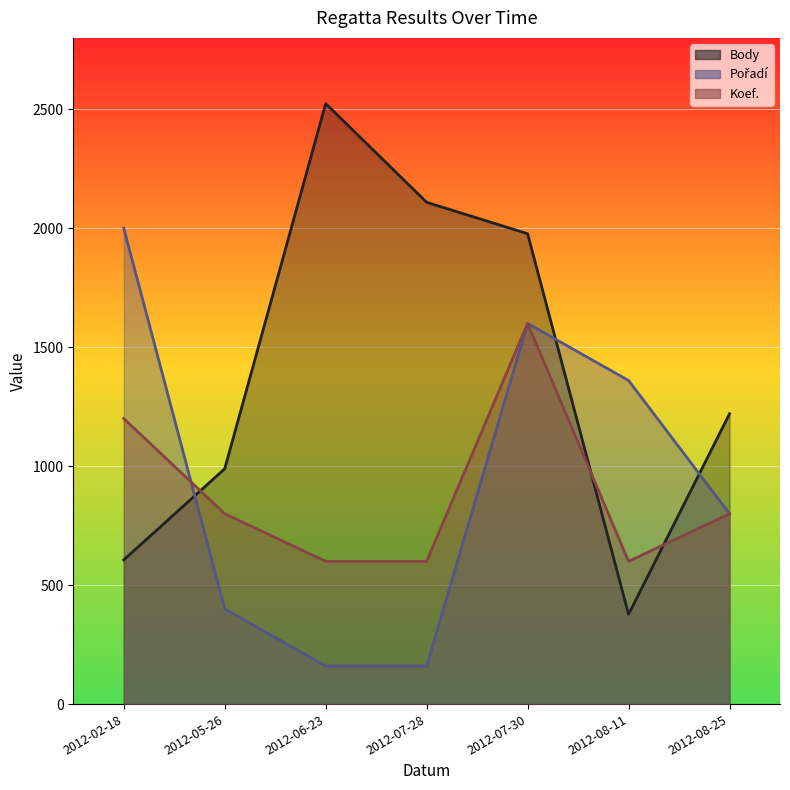

Between 2012-02-18 and 2012-08-25, which is larger?

2012-08-25